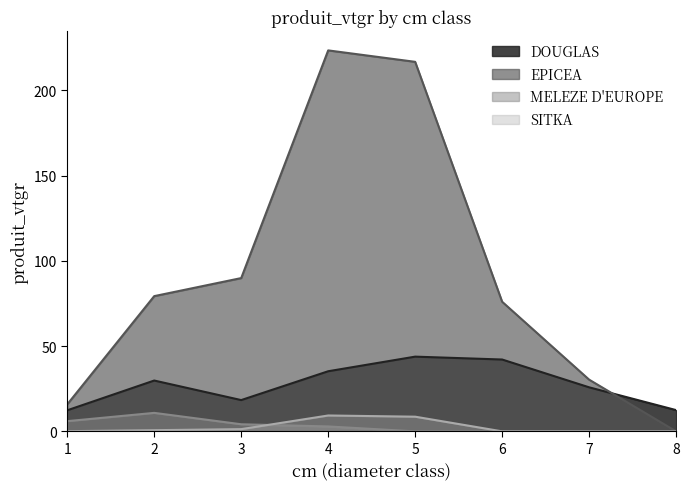

List the series in order of their peak value, highest first.

EPICEA, DOUGLAS, MELEZE D'EUROPE, SITKA